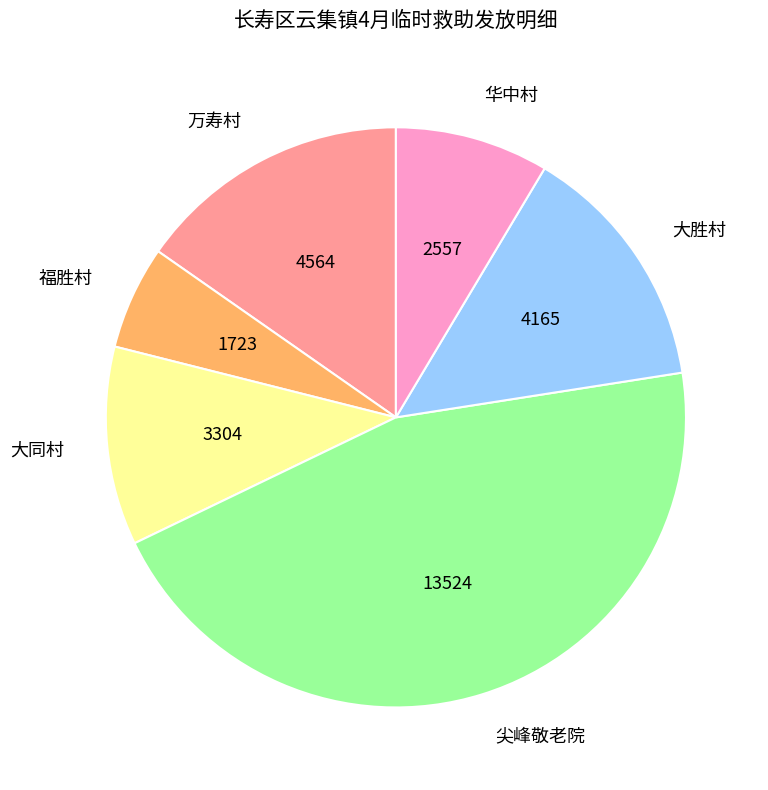

What is the ratio of the value at 大胜村 to the value at 尖峰敬老院?

0.3